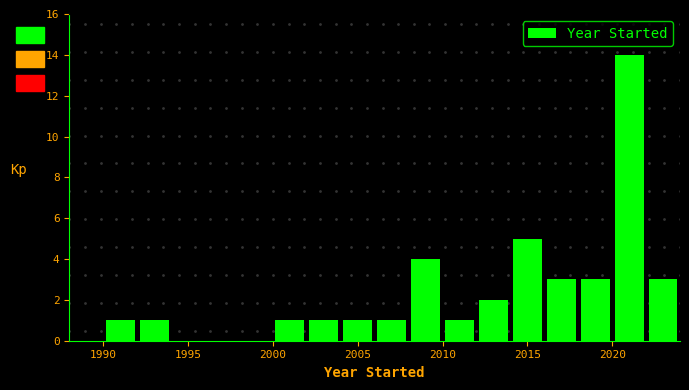

Over which range of the x-axis is the bar tallest?

2020 to 2022